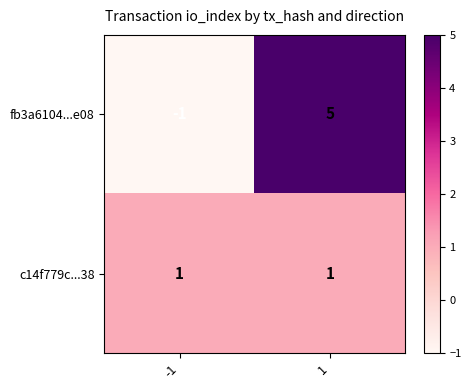

What is the difference between the maximum and minimum values in the fb3a6104...e08 series?

6